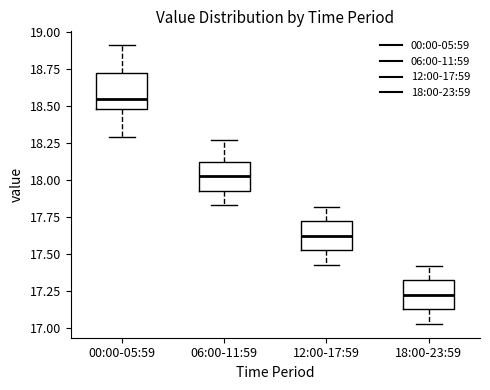

Reading left to right, read every box against the y-axis: the position of its median line, the range the box covers, and the ends of its whiskers. The values are not printed on the chart, so give them approximately, as read against the axis.

00:00-05:59: median 18.55, box 18.50 to 18.70, whiskers 18.30 to 18.90
06:00-11:59: median 18.05, box 17.95 to 18.10, whiskers 17.85 to 18.25
12:00-17:59: median 17.65, box 17.55 to 17.70, whiskers 17.45 to 17.80
18:00-23:59: median 17.25, box 17.15 to 17.30, whiskers 17.05 to 17.40